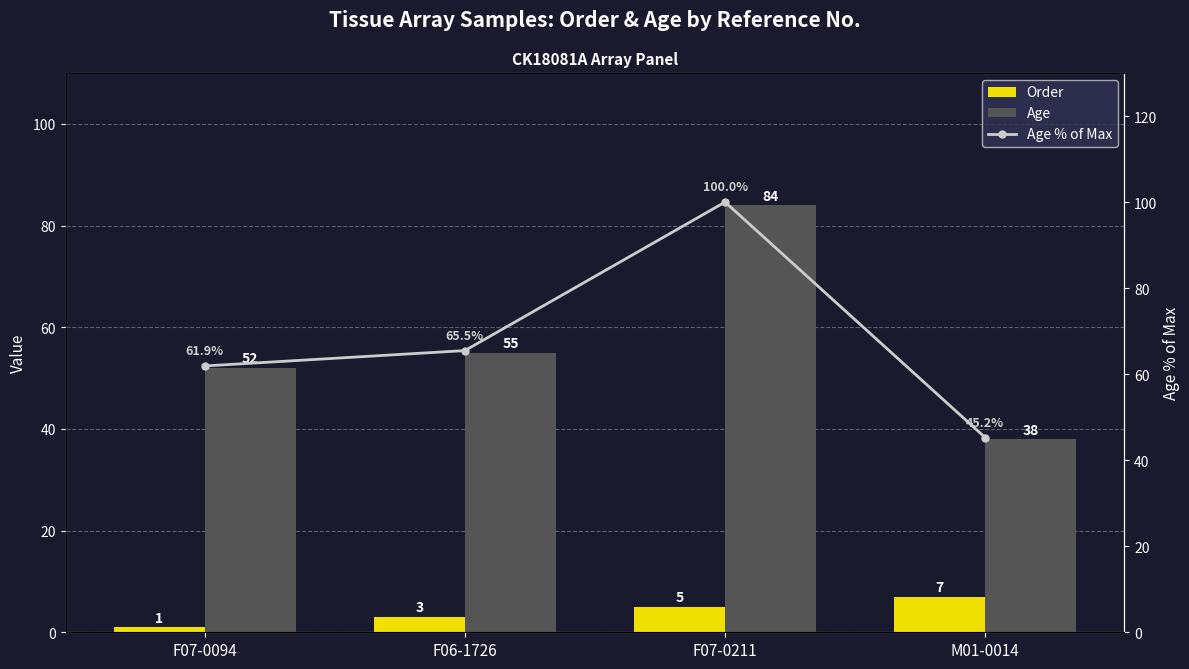

What is the label of the 2nd bar from the right?

F07-0211